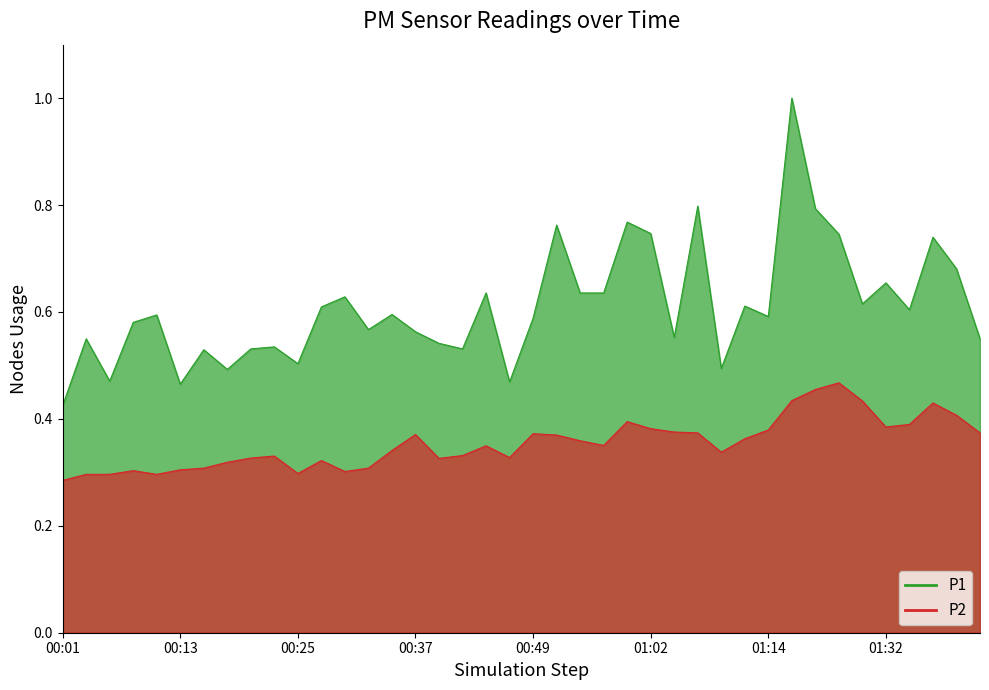

Between 00:47 and 01:04, which series saw the biggest shift?

P1